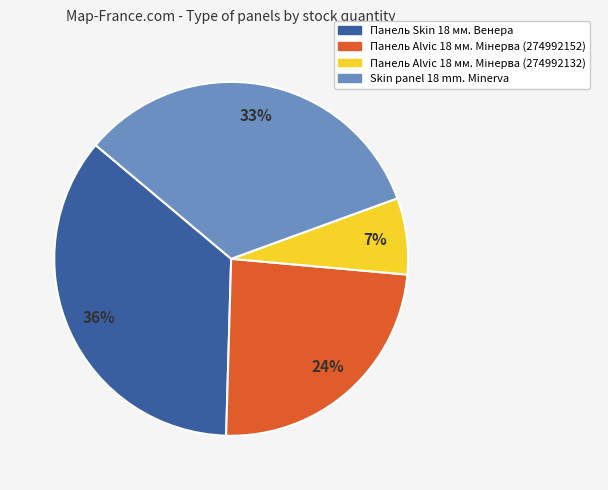

To the nearest percent, what is the average slice percentage?

25%